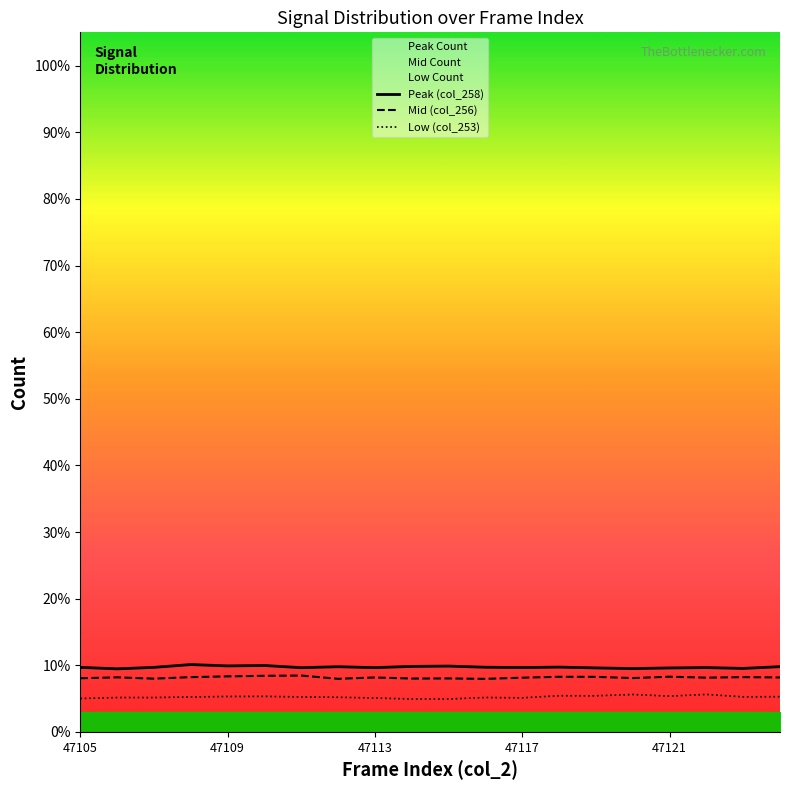

What is the difference between the maximum and minimum values in the Mid (col_256) series?

0.5